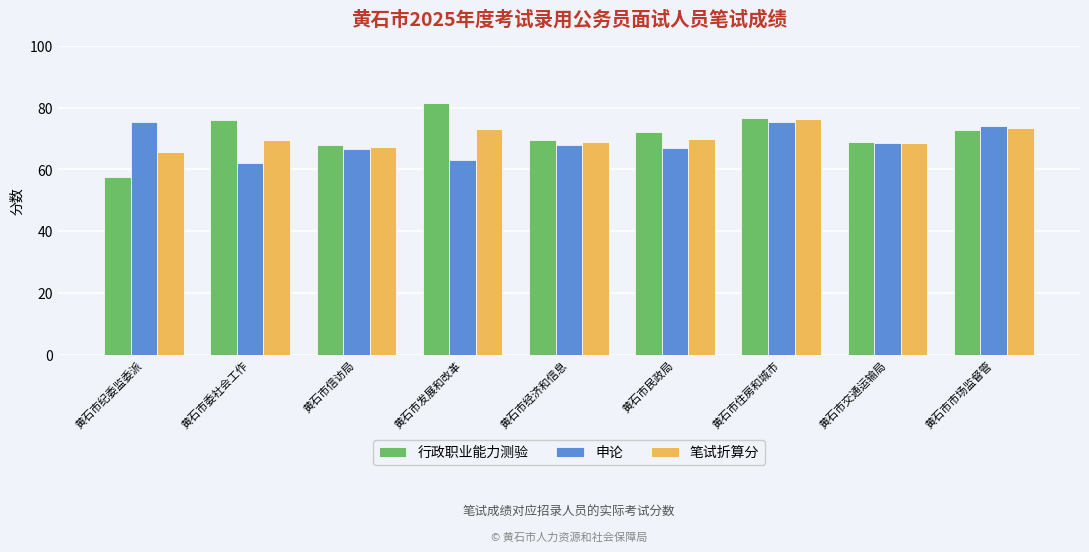

What is the label of the 7th bar from the right?

黄石市信访局